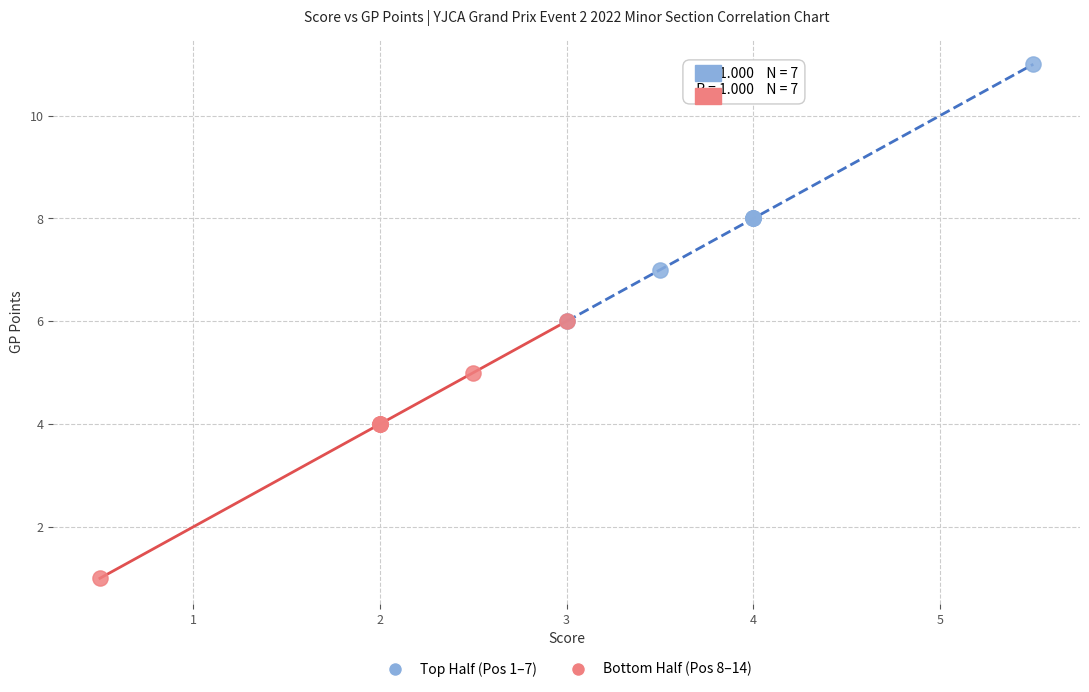

Which series contains the highest Y value?

Top Half (Pos 1–7)